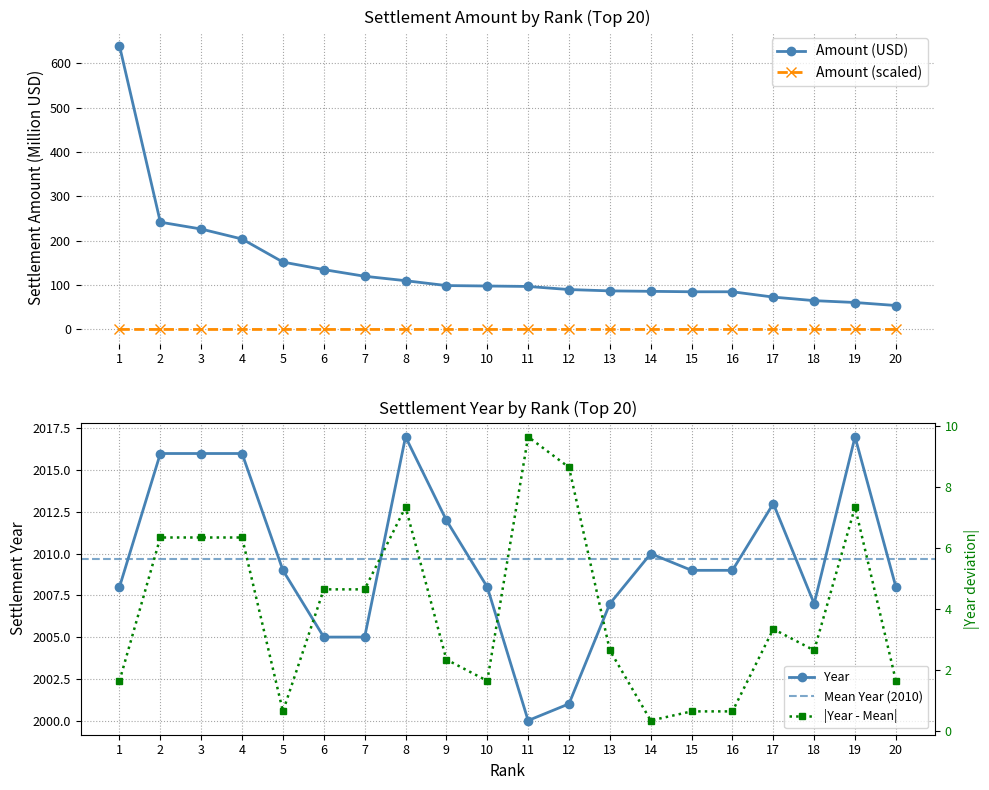

Where is Amount (USD) nearest to the value 347?

2